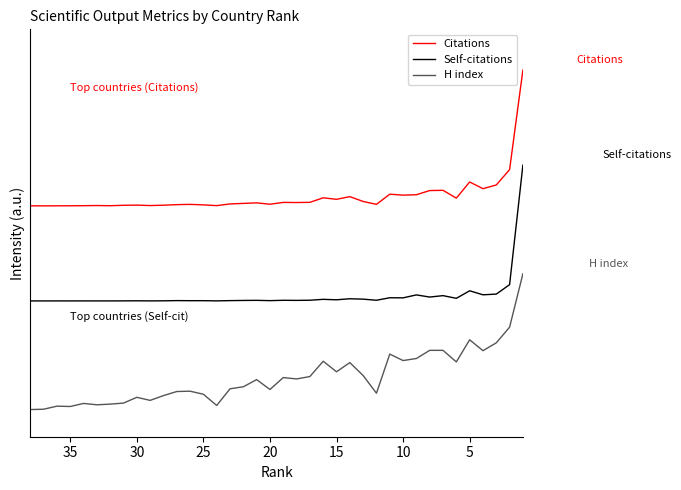

Count the number of categories in the chart.

38